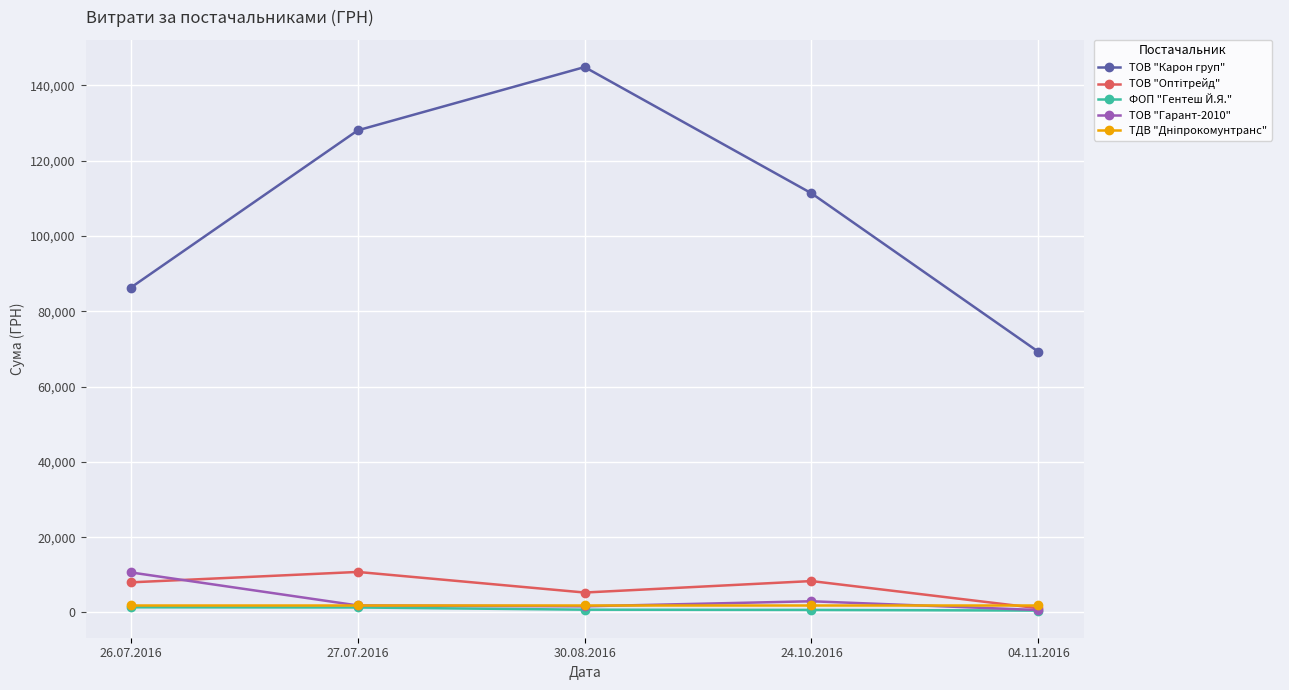

Which series has the largest total across all categories?

ТОВ "Карон груп"